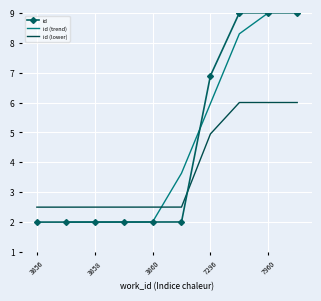

Where is id (lower) nearest to the value 4?

7296